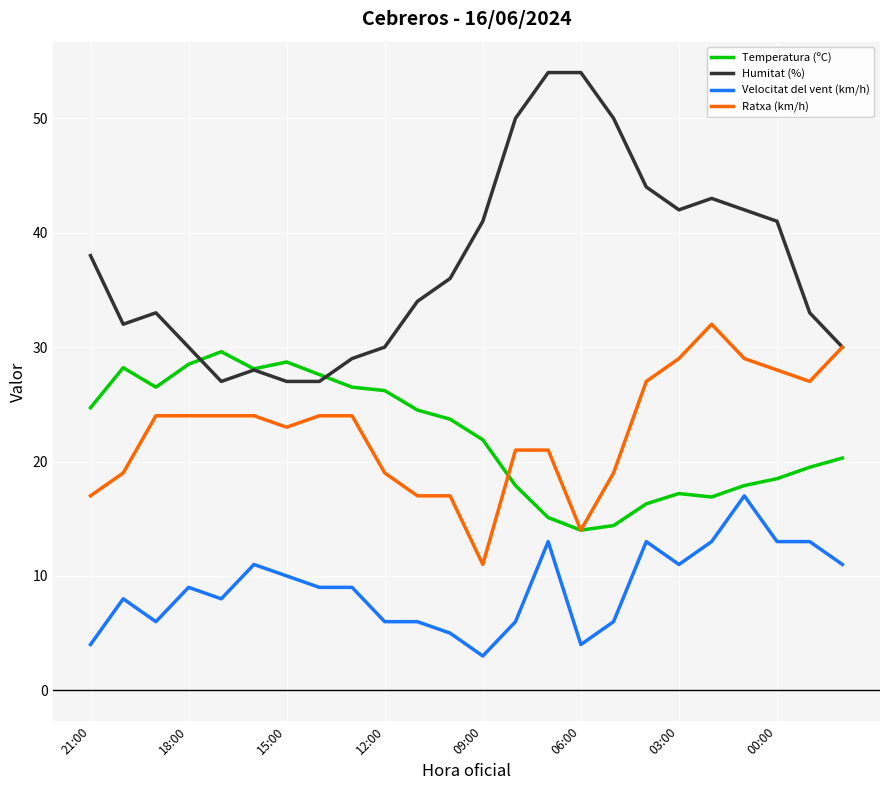

True or false: Ratxa (km/h) and Temperatura (ºC) cross at least once.

True